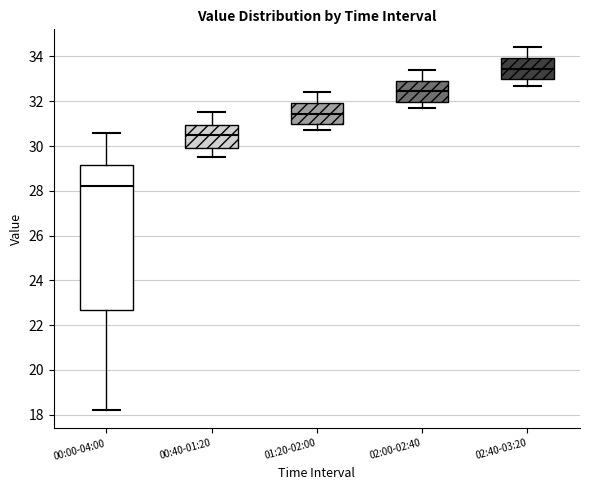

Reading left to right, transcribe this box plot: for each box, give where its median line is, the range the box spans, and where its two whiskers end, as read against the y-axis. The values are not printed on the chart, so give them approximately, as read against the axis.

00:00-04:00: median 28.2, box 22.6 to 29.2, whiskers 18.2 to 30.6
00:40-01:20: median 30.6, box 30.0 to 31.0, whiskers 29.6 to 31.6
01:20-02:00: median 31.4, box 31.0 to 32.0, whiskers 30.8 to 32.4
02:00-02:40: median 32.4, box 32.0 to 33.0, whiskers 31.8 to 33.4
02:40-03:20: median 33.4, box 33.0 to 34.0, whiskers 32.8 to 34.4